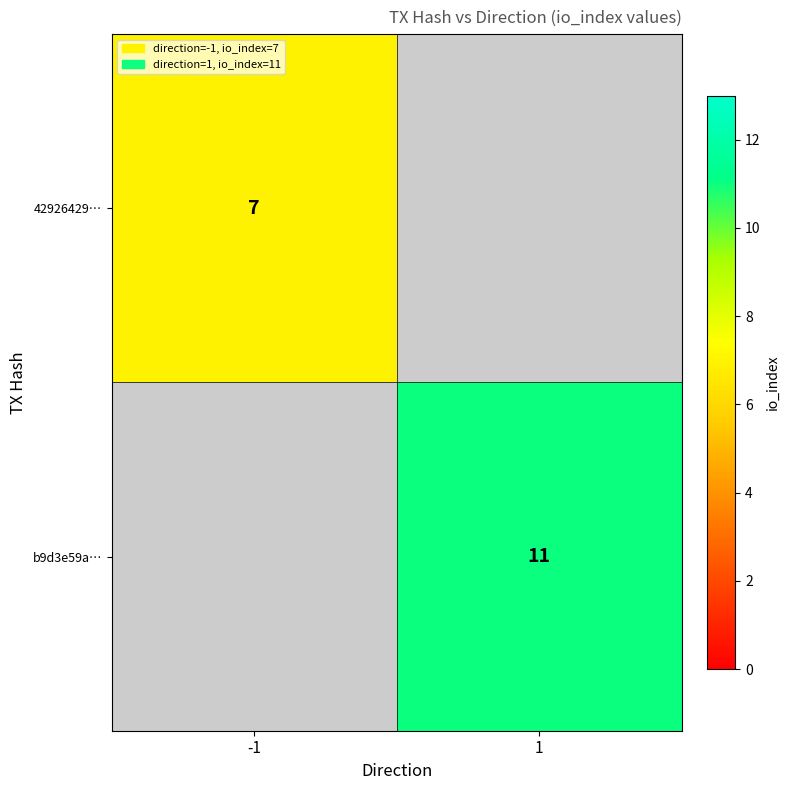

True or false: 42926429… has a value of 11 at -1.

False